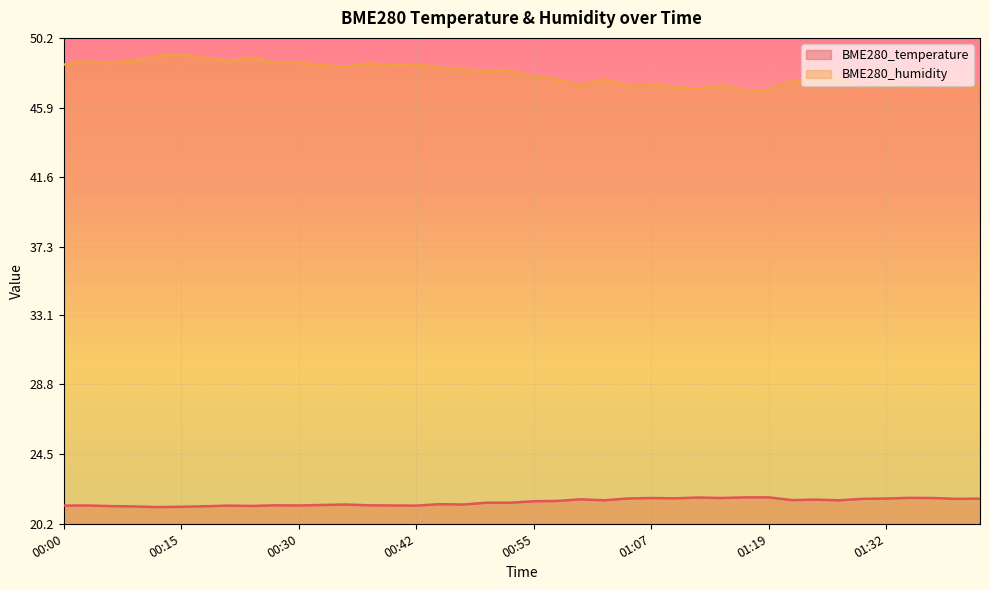

True or false: BME280_temperature has more than 2 interior local peaks.

True